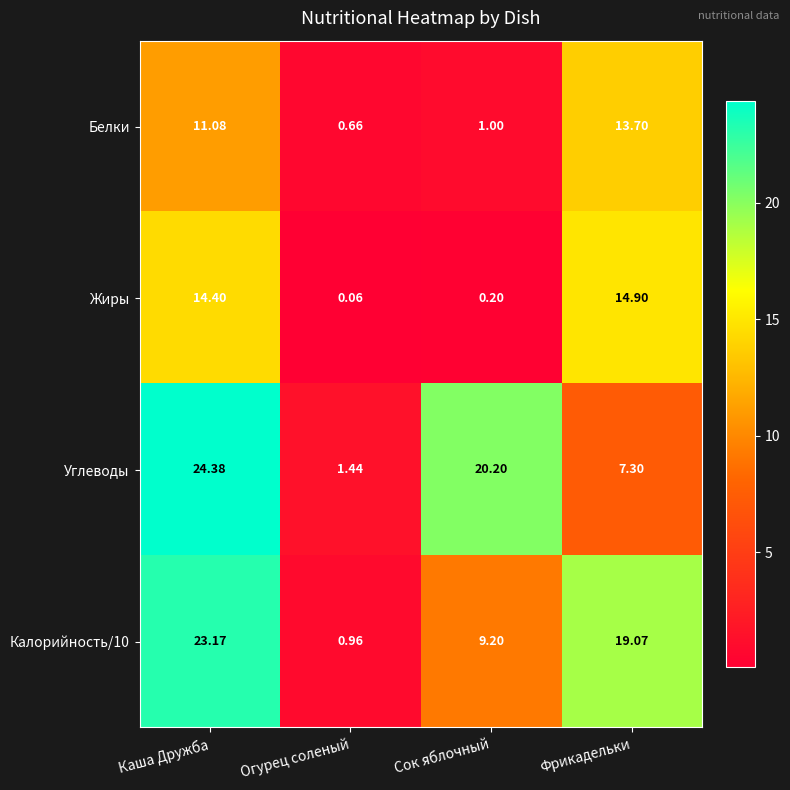

Is the value of Жиры at Огурец соленый greater than the value of Углеводы at Фрикадельки?

No